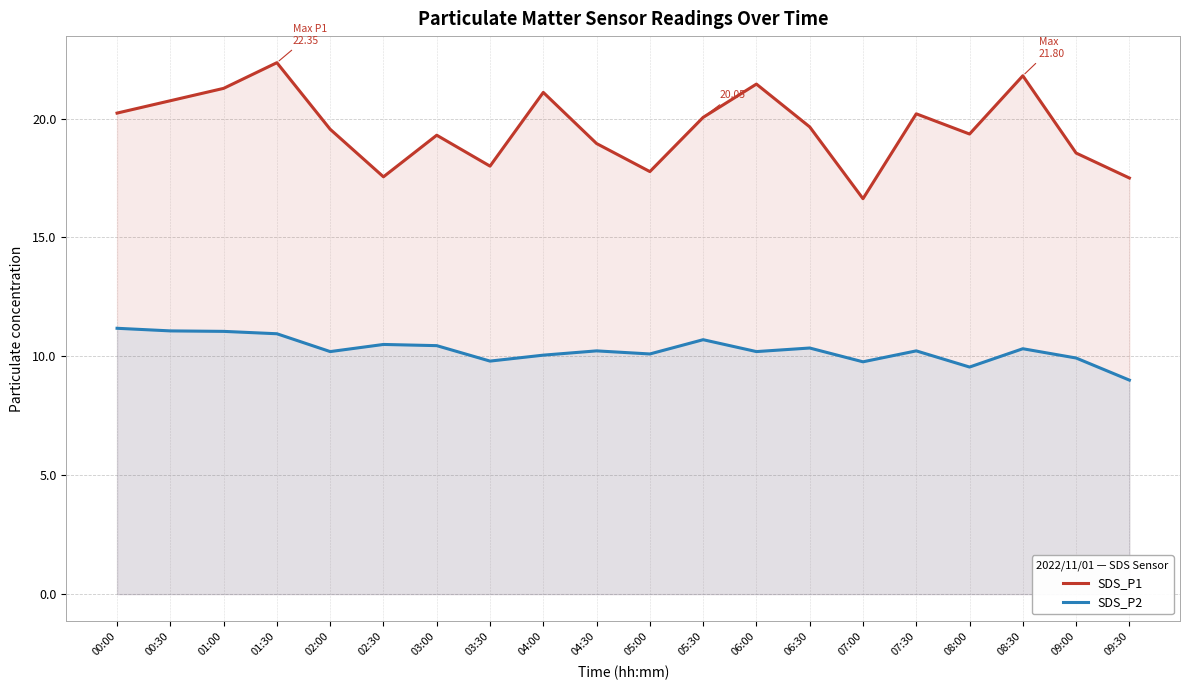

The value of SDS_P2 at 08:00 is 14.5. True or false?

False